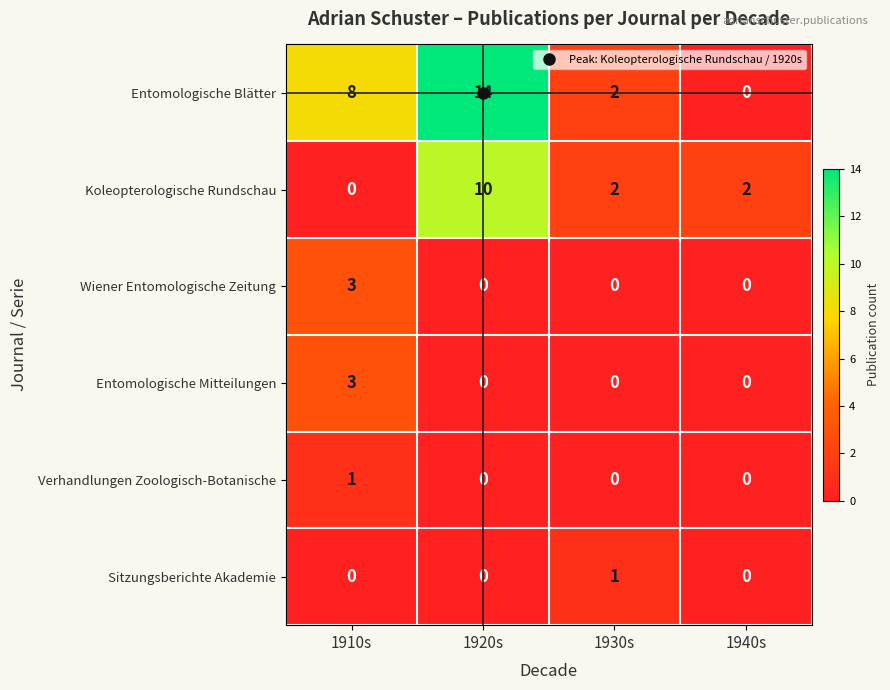

The Sitzungsberichte Akademie series shows 0 at 1910s. True or false?

True